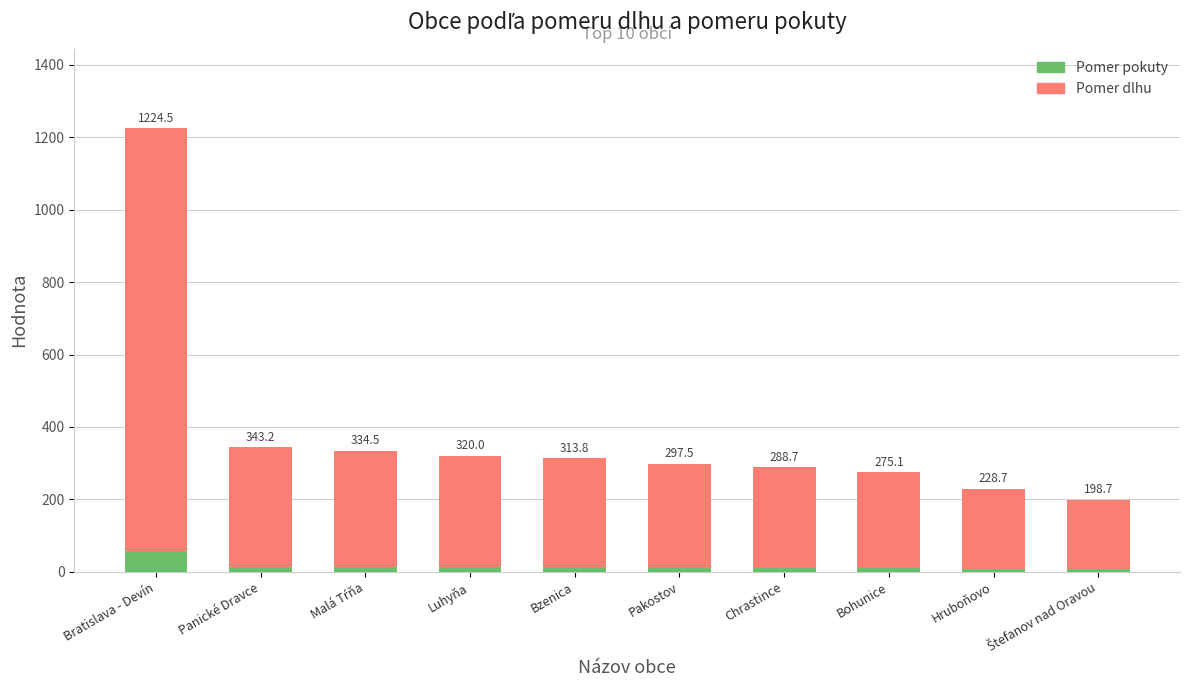

Which category has the lowest value in the Pomer pokuty series?

Štefanov nad Oravou